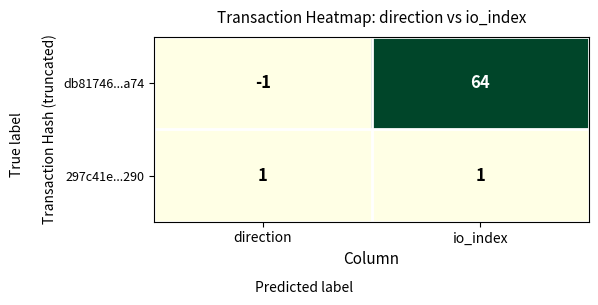

Reading right to left, extract all data points from this chart.

db81746...a74: io_index=64	direction=-1
297c41e...290: io_index=1	direction=1